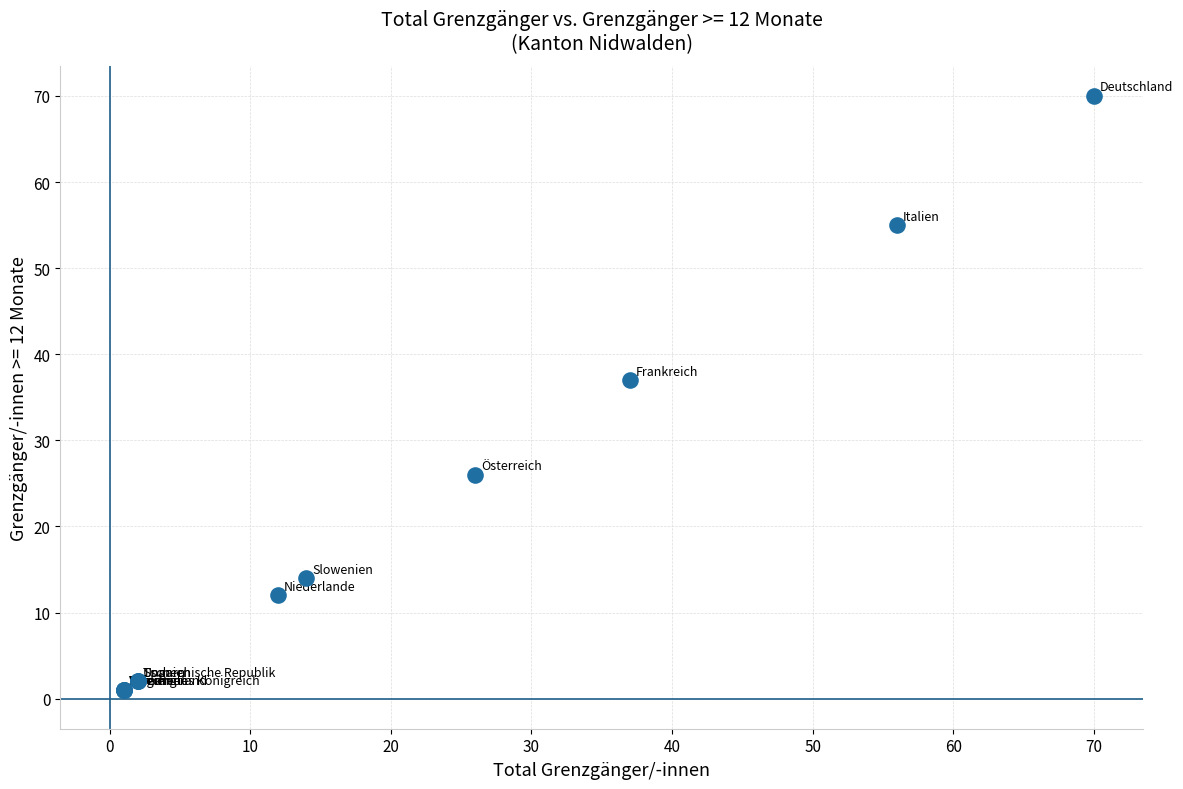

What Y value in the scatter plot is closest to 35?

37